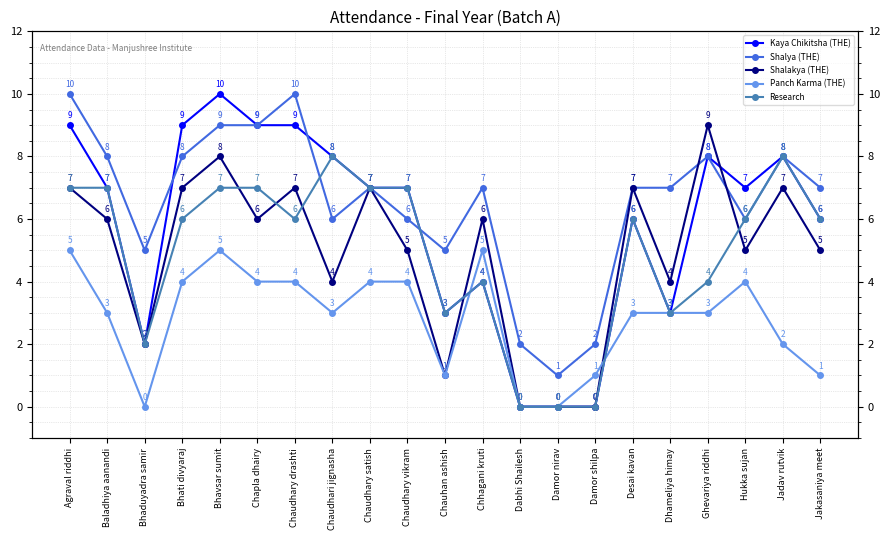

What are all the series names shown in the legend?

Kaya Chikitsha (THE), Shalya (THE), Shalakya (THE), Panch Karma (THE), Research